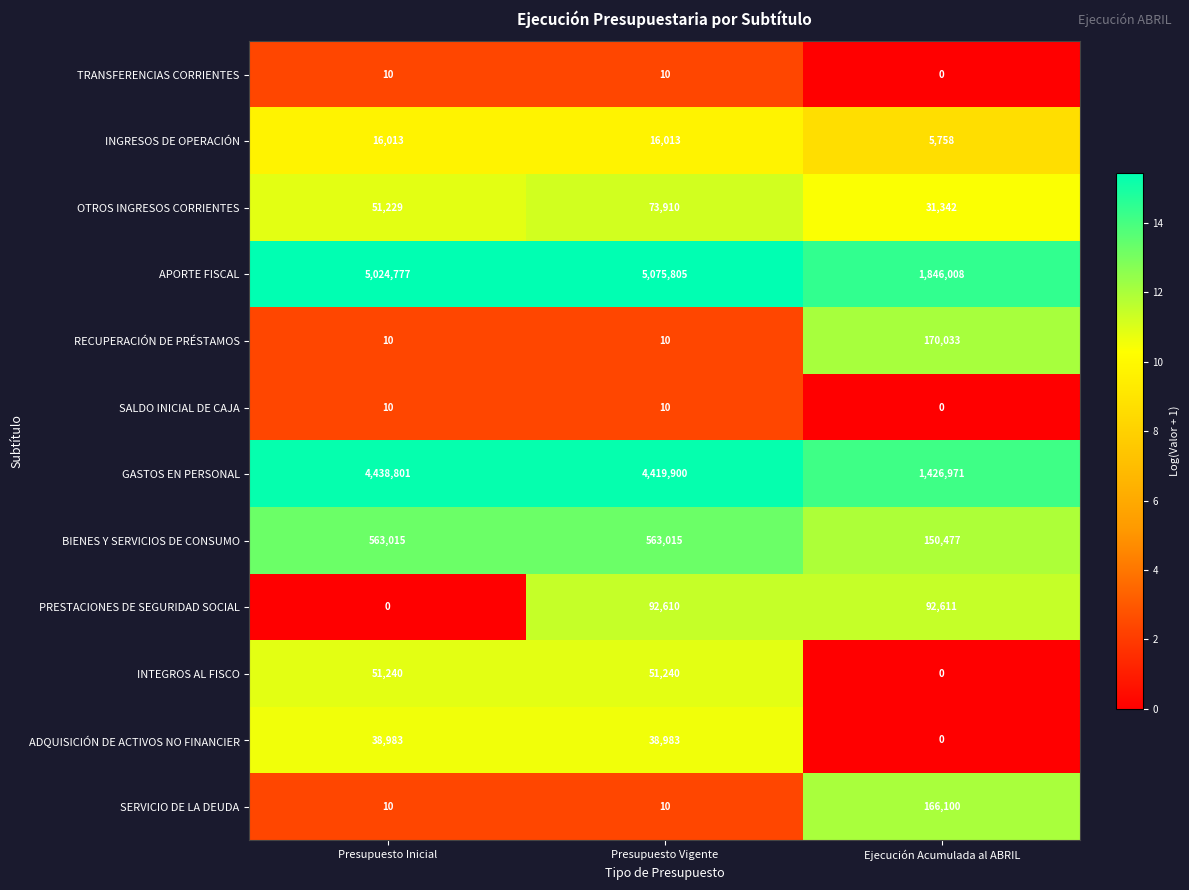

What is the average value of the SERVICIO DE LA DEUDA series?

55373